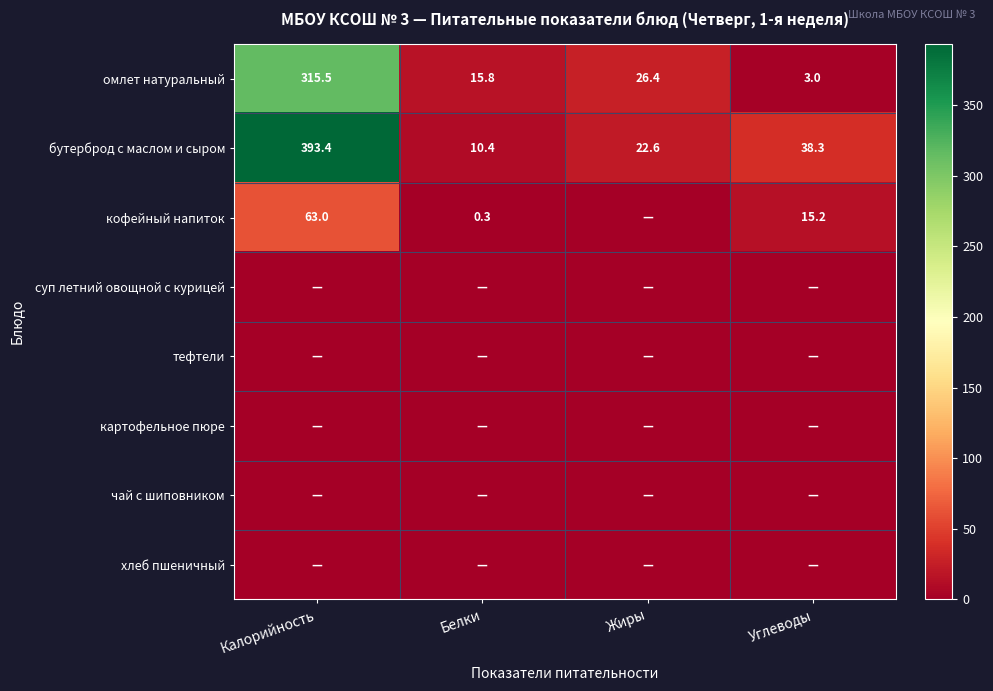

What is the sum of all бутерброд с маслом и сыром values?

464.7